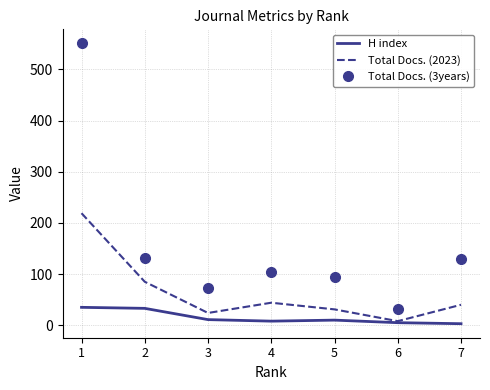

What is the total value across all series at 6?

45